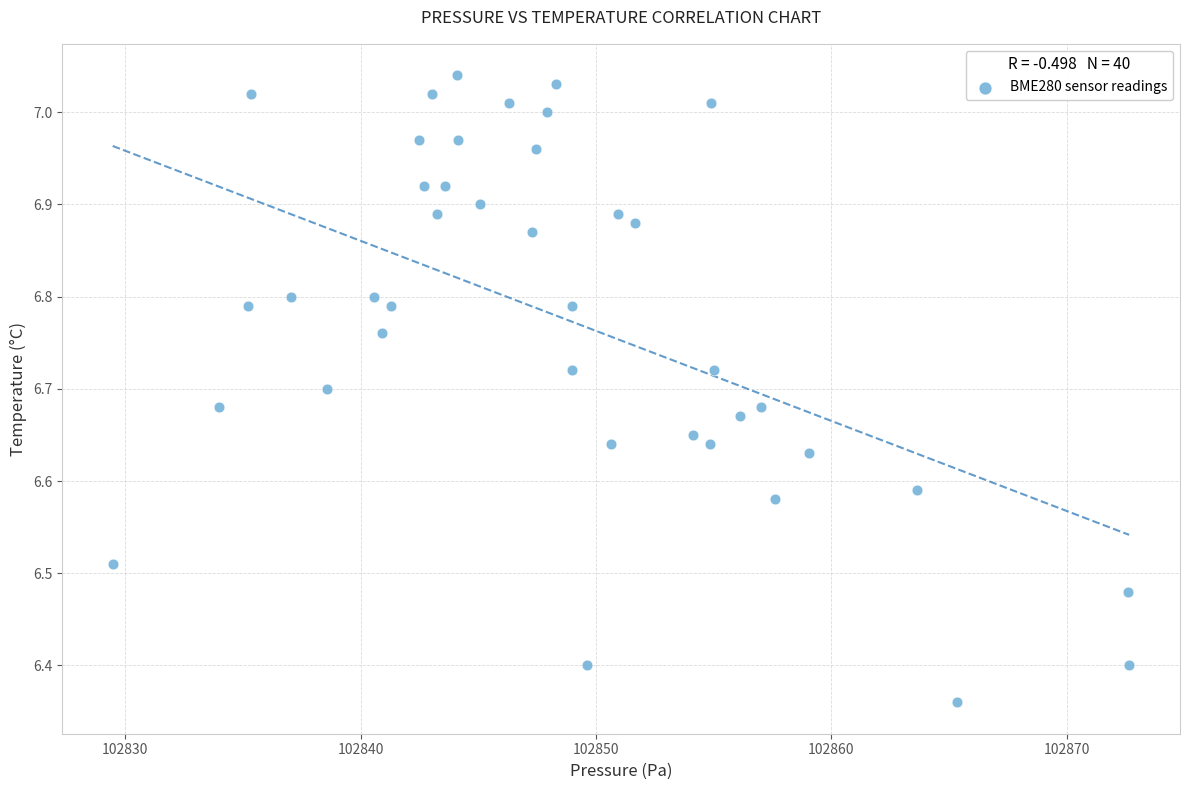

What is the range of X values (max minus min)?

43.2